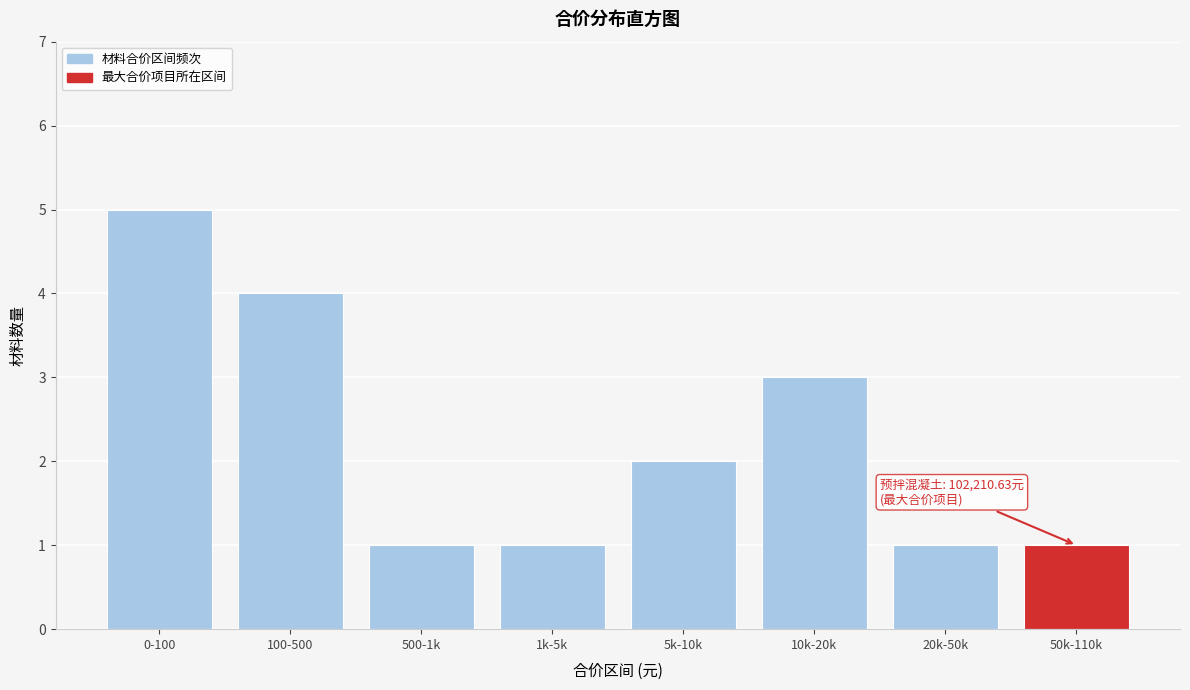

Reading right to left, what are all the values shown in this chart?

50k-110k=1	20k-50k=1	10k-20k=3	5k-10k=2	1k-5k=1	500-1k=1	100-500=4	0-100=5